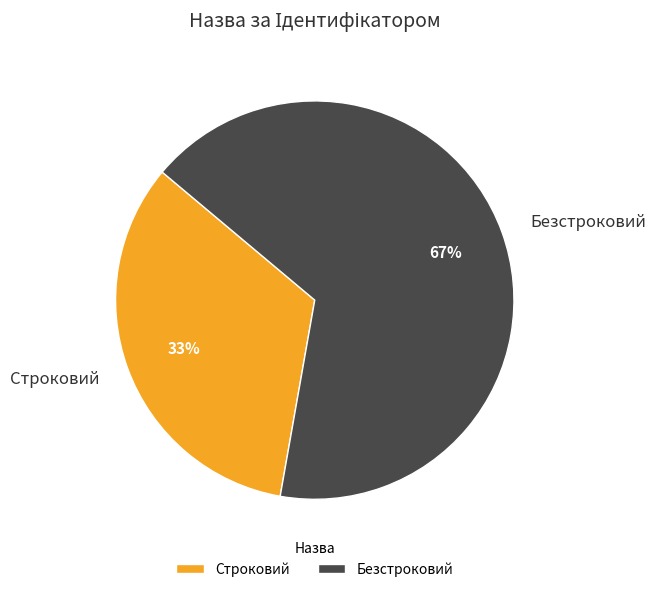

How many segments does this pie chart have?

2